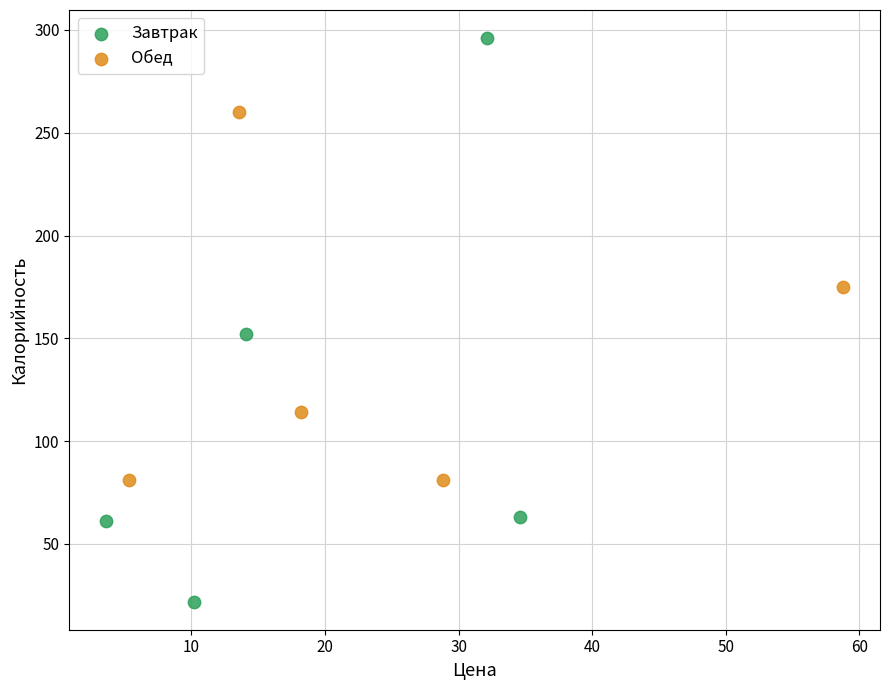

Which series reaches the minimum Y coordinate?

Завтрак